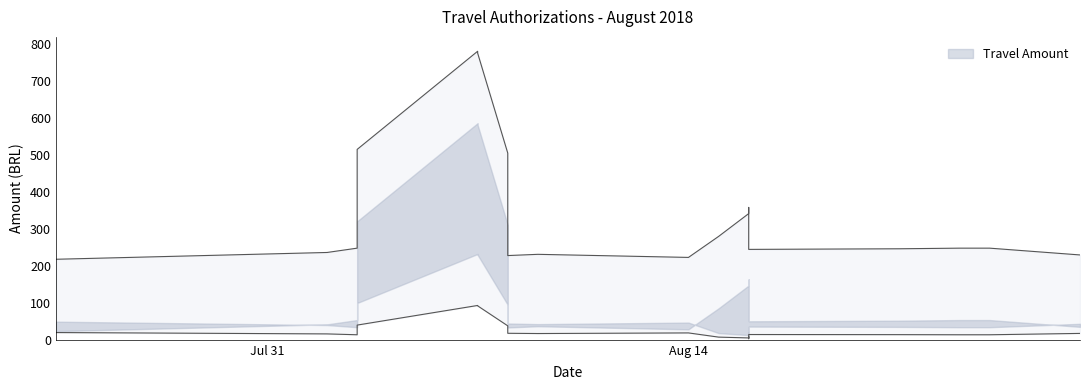

The value at 2018-08-24 is 31. True or false?

False